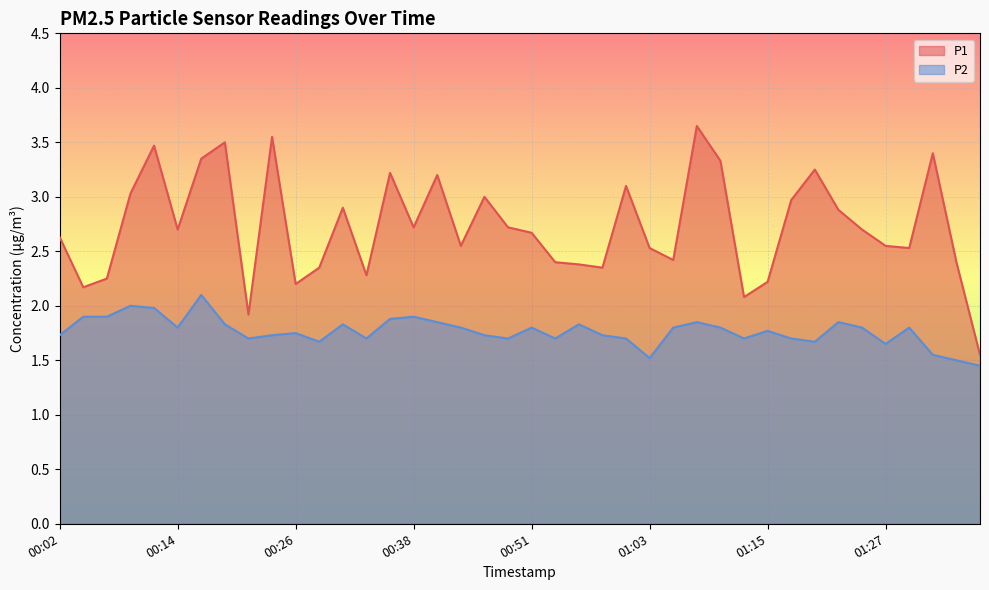

The value of P2 at 01:25 is 0.5. True or false?

False